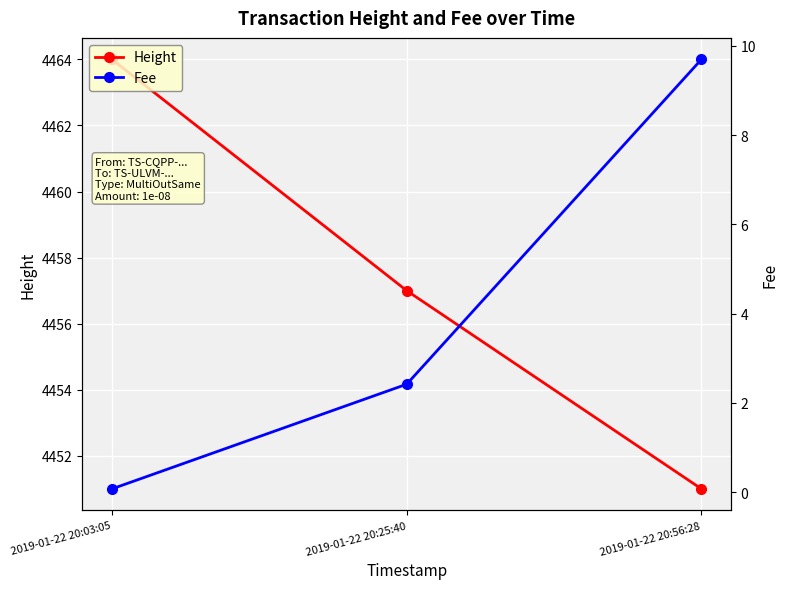

The Height series shows 1510.1 at 2019-01-22 20:03:05. True or false?

False